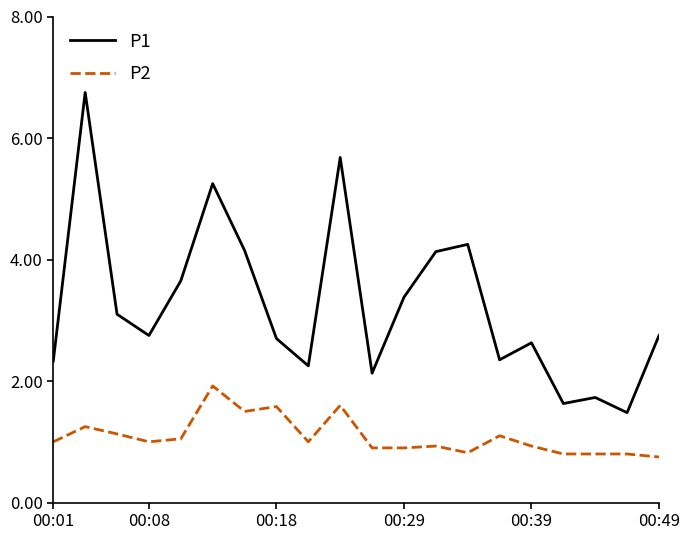

Which series has the largest range (max minus min)?

P1